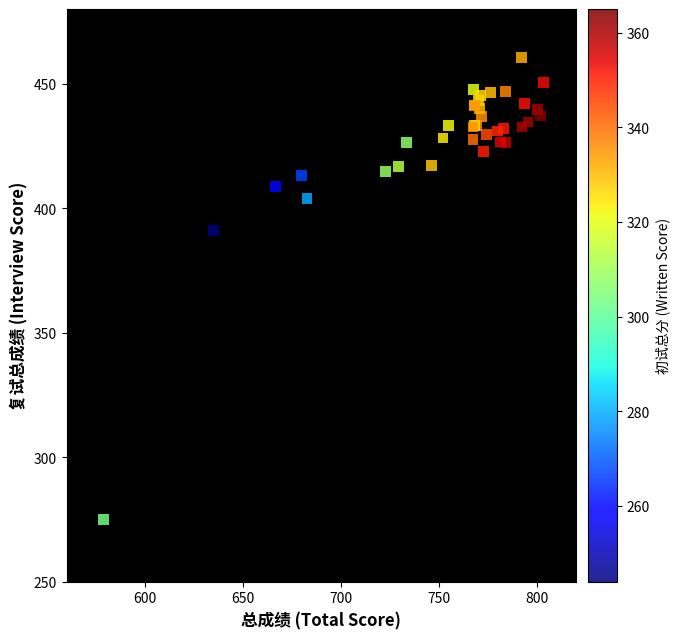

What Y value in the scatter plot is closest to 367?

391.0